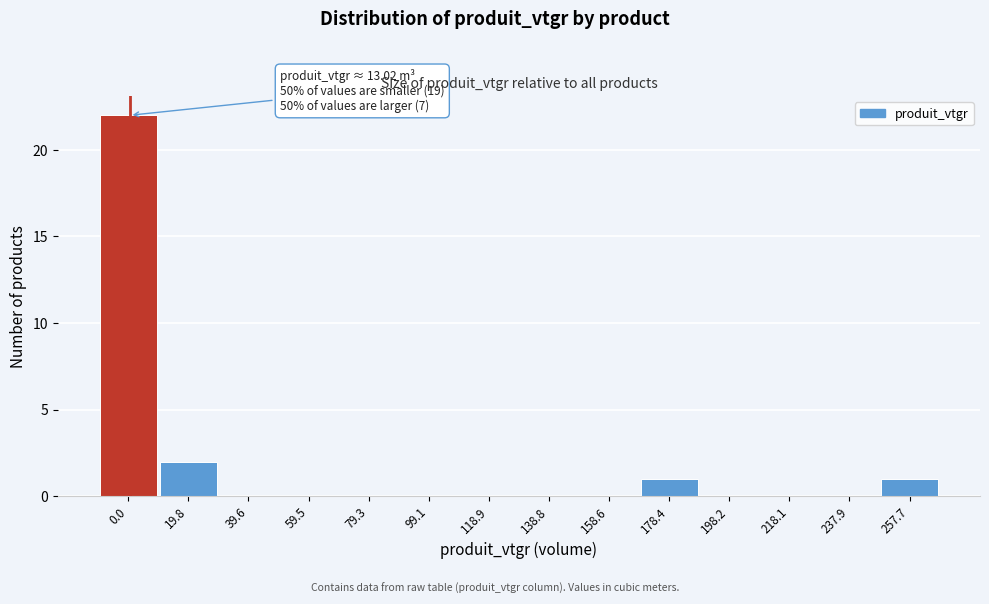

Reading left to right, list all the values displayed in this chart.

0.0=22	19.8=2	39.6=0	59.5=0	79.3=0	99.1=0	118.9=0	138.8=0	158.6=0	178.4=1	198.2=0	218.1=0	237.9=0	257.7=1